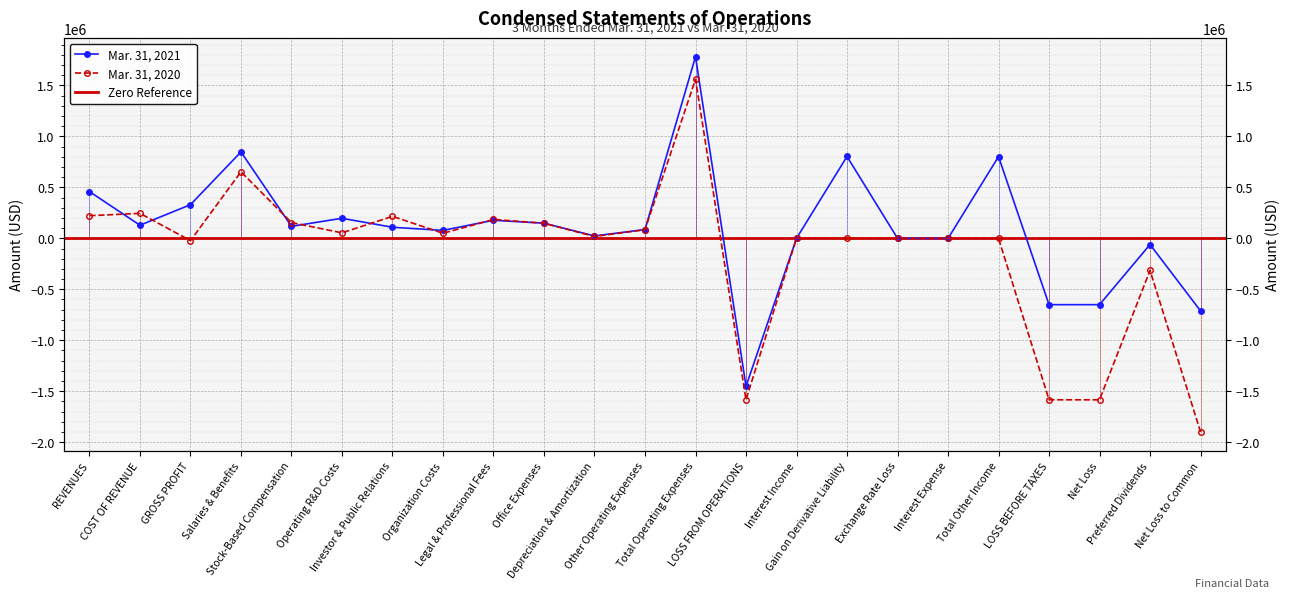

True or false: Mar. 31, 2020 has more than 0 points higher than both neighbors.

True